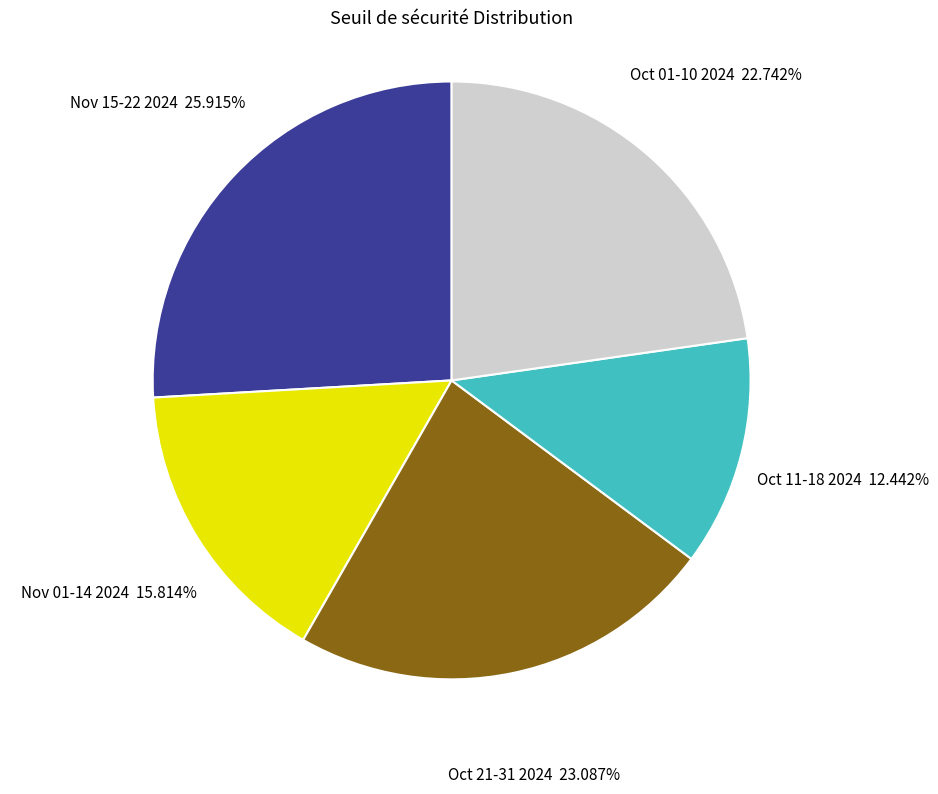

Is there any slice that represents more than half of the pie?

No